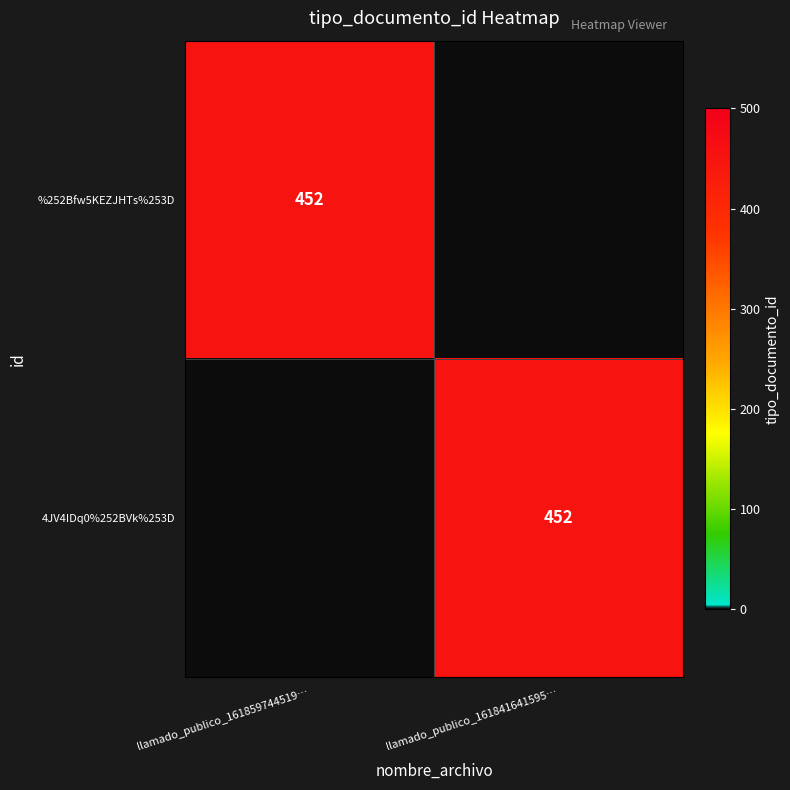

The %252Bfw5KEZJHTs%253D series shows 452 at llamado_publico_161859744519…. True or false?

True